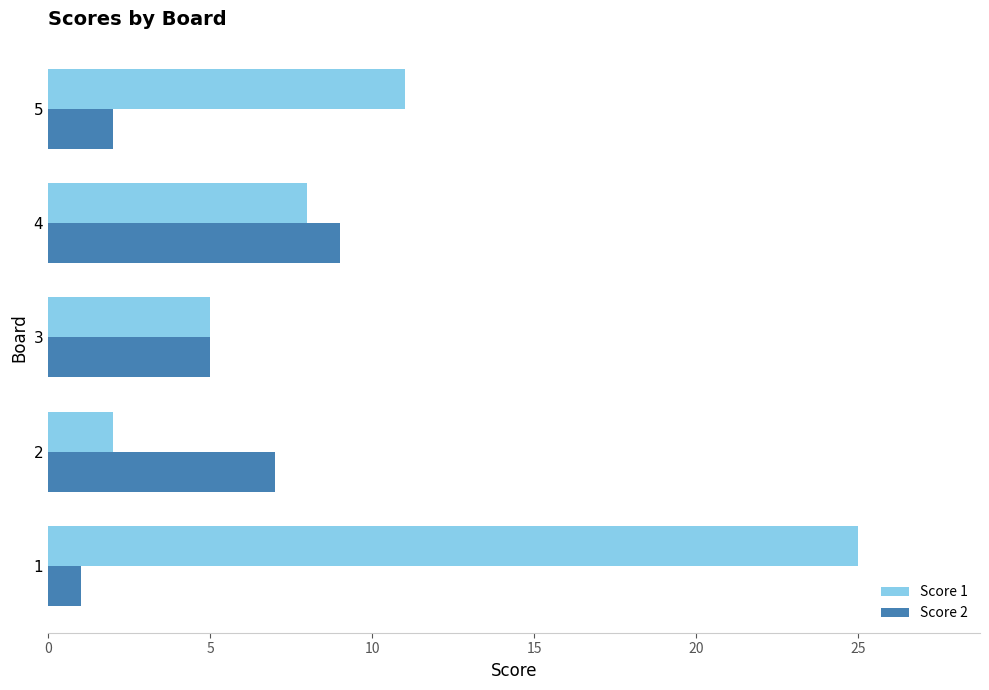

What is the maximum value shown in the chart?

25